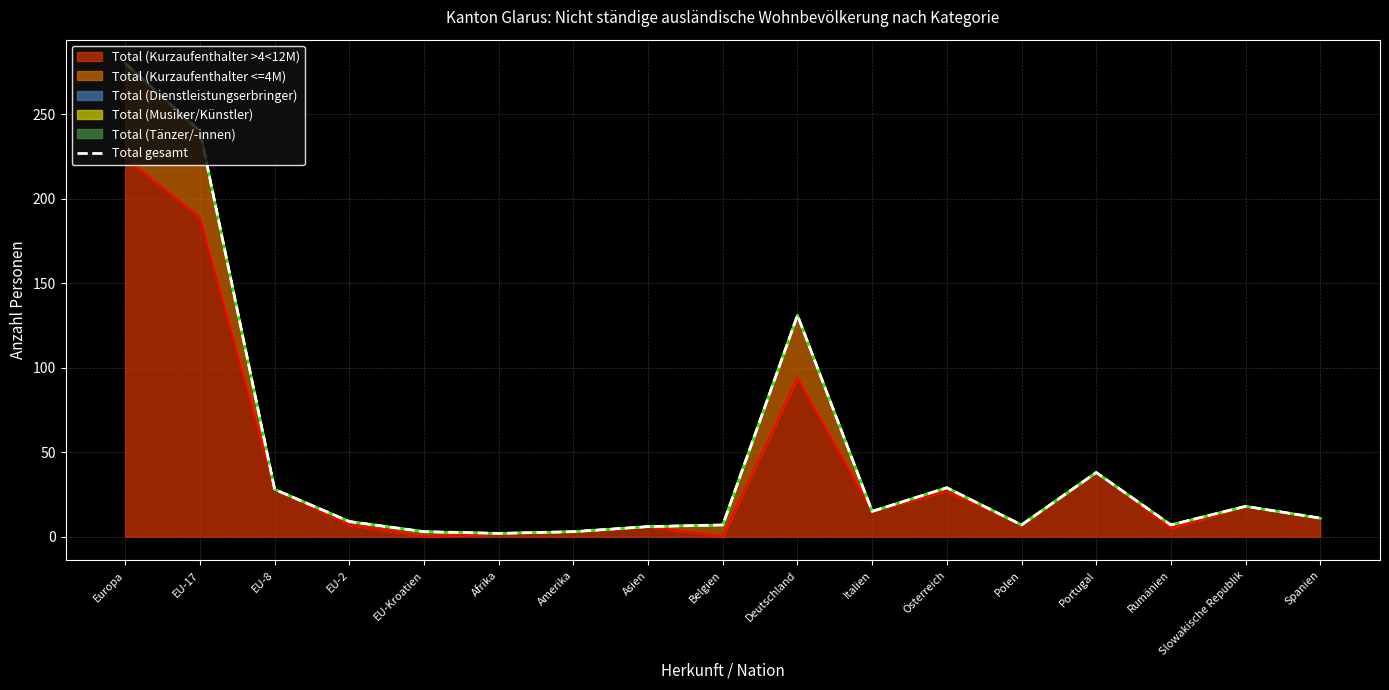

What is the sum of all values?

834